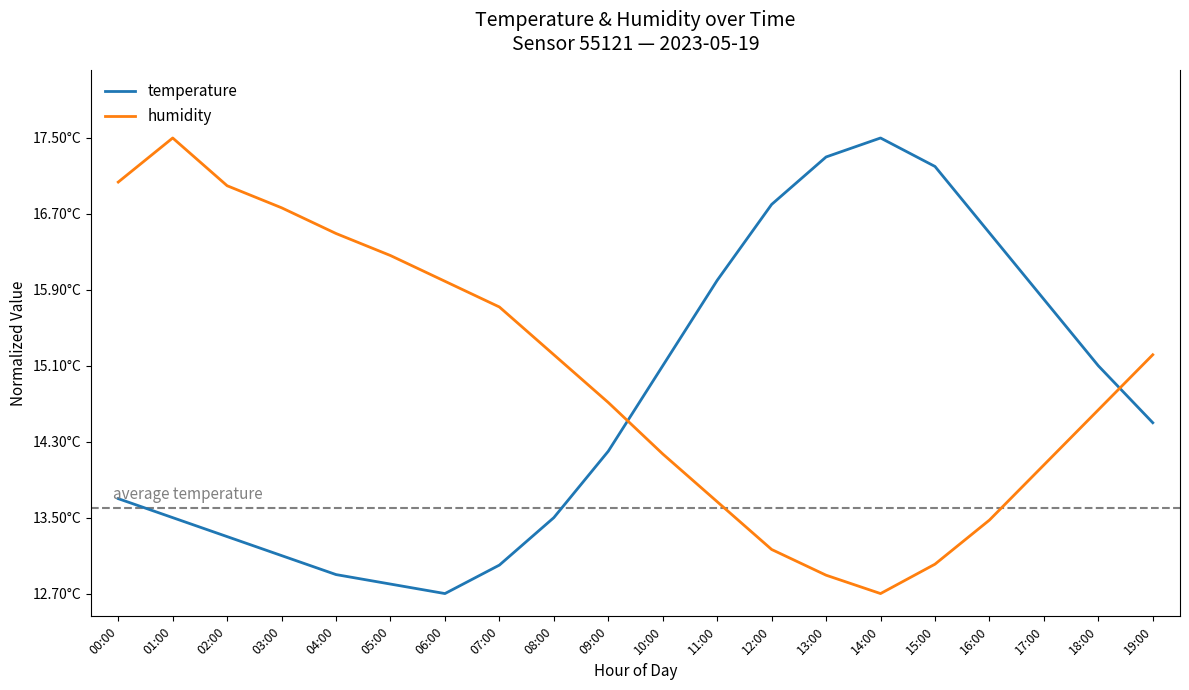

What is the value of the humidity point at the 3rd from the left?

0.9